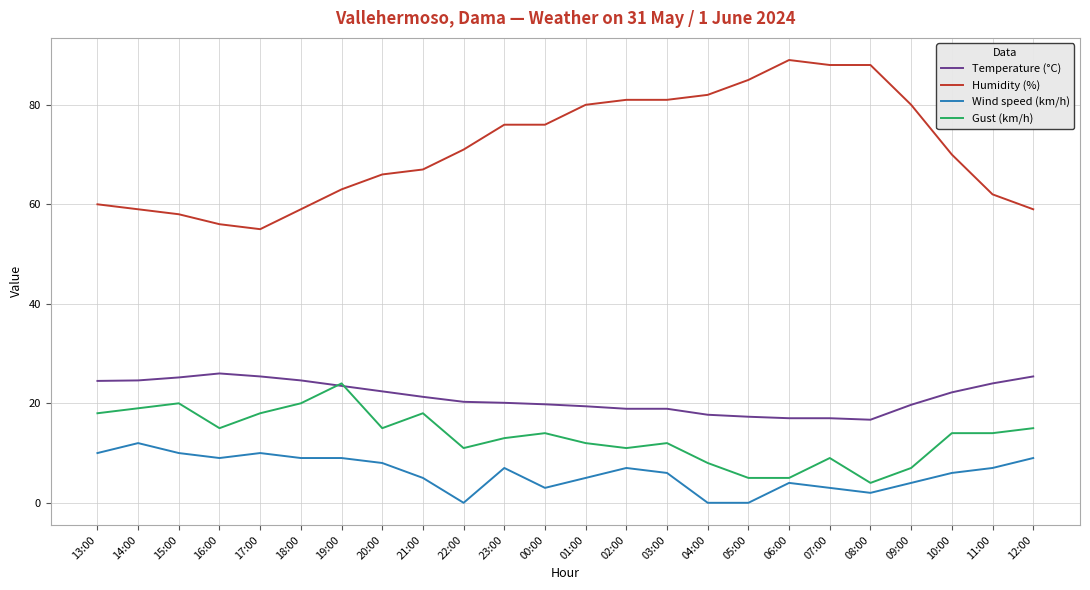

True or false: Temperature (°C) has a value of 29.7 at 01:00.

False